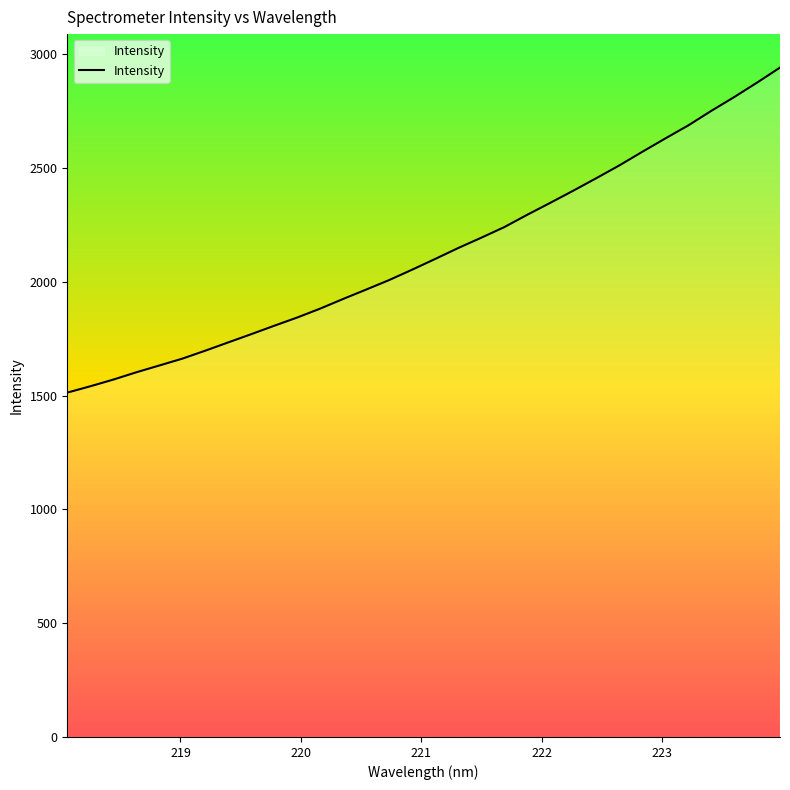

What is the difference between the maximum and minimum values?

1428.0